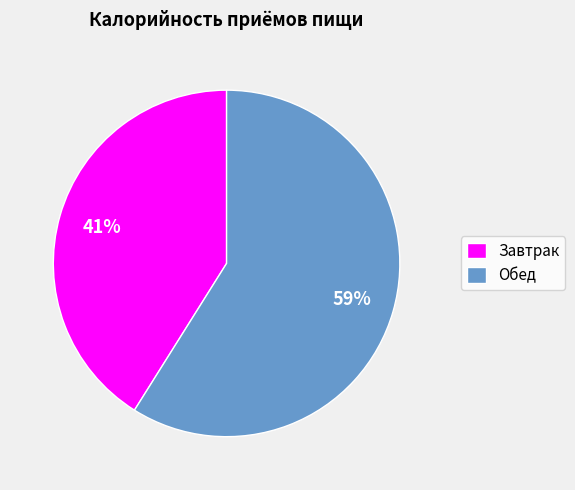

Count the number of slices in the pie.

2